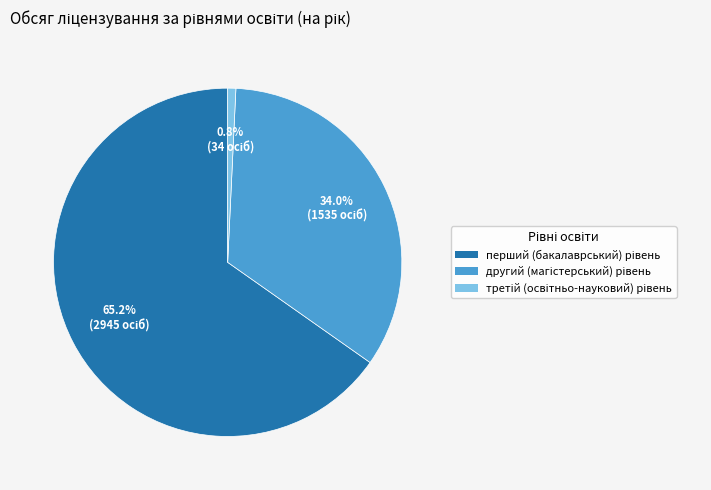

Is there a majority slice in this chart?

Yes